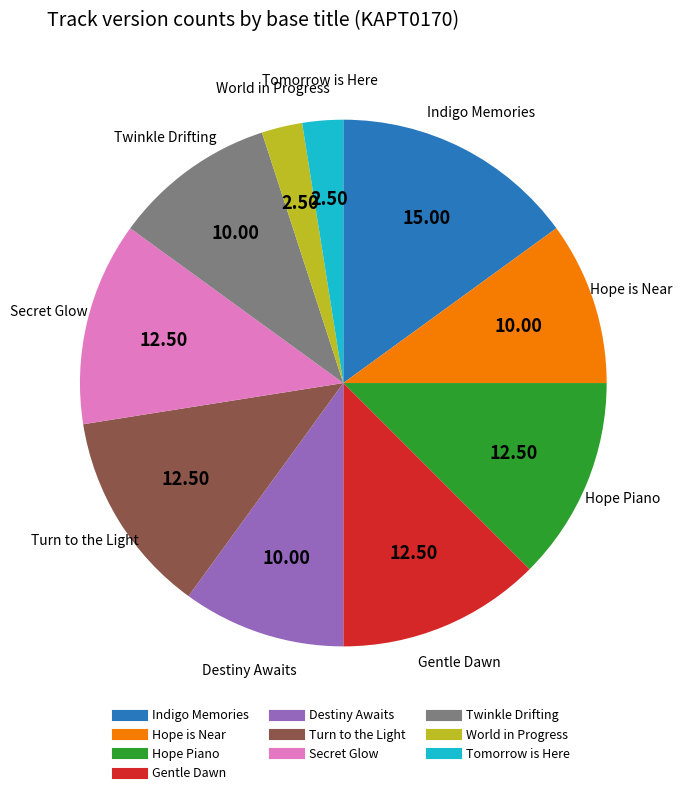

Which category has the biggest portion of the pie?

Indigo Memories